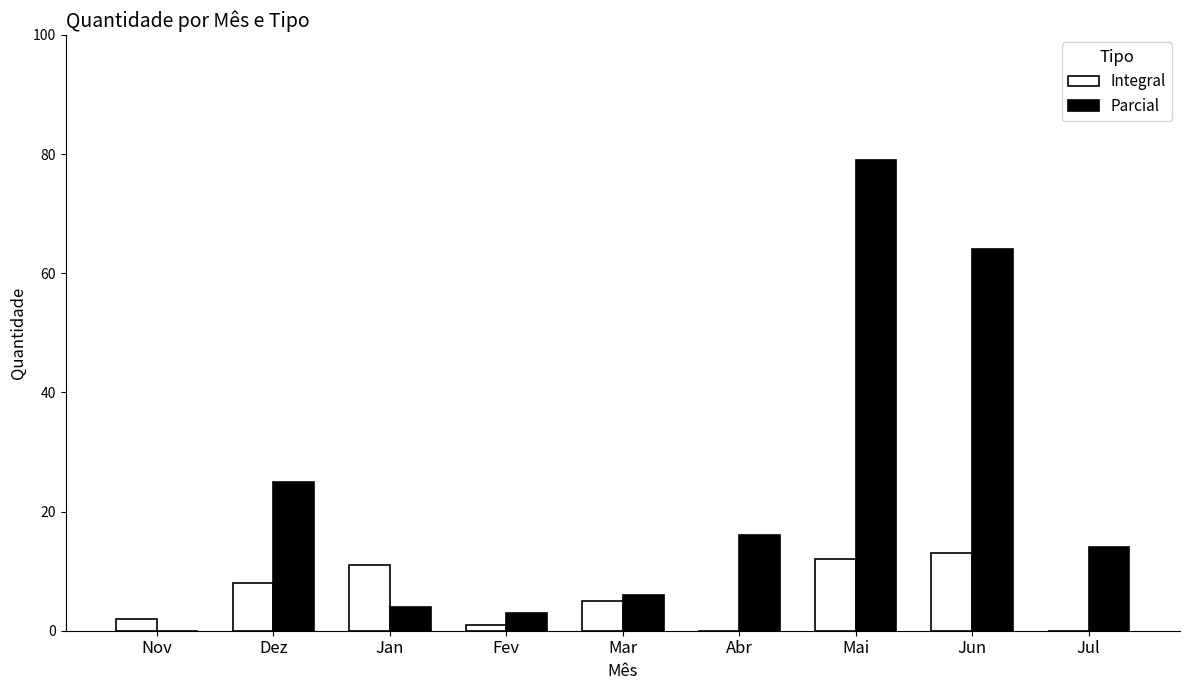

What is the sum of the Parcial values at Jun and Nov?

64